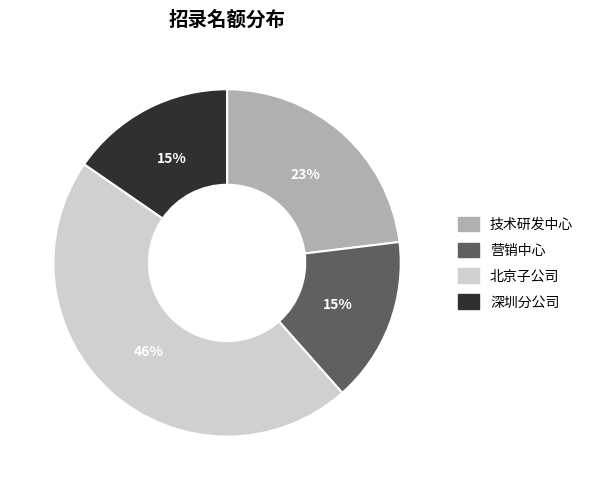

To the nearest percent, what portion does 技术研发中心 represent?

23%